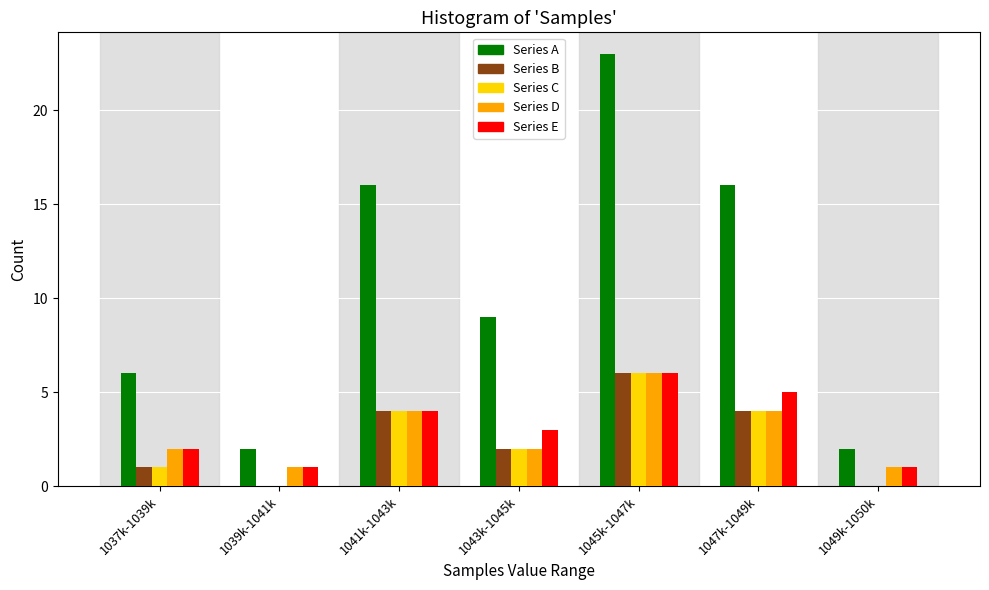

What is the sum of the Series A values at 1037k-1039k and 1049k-1050k?

8